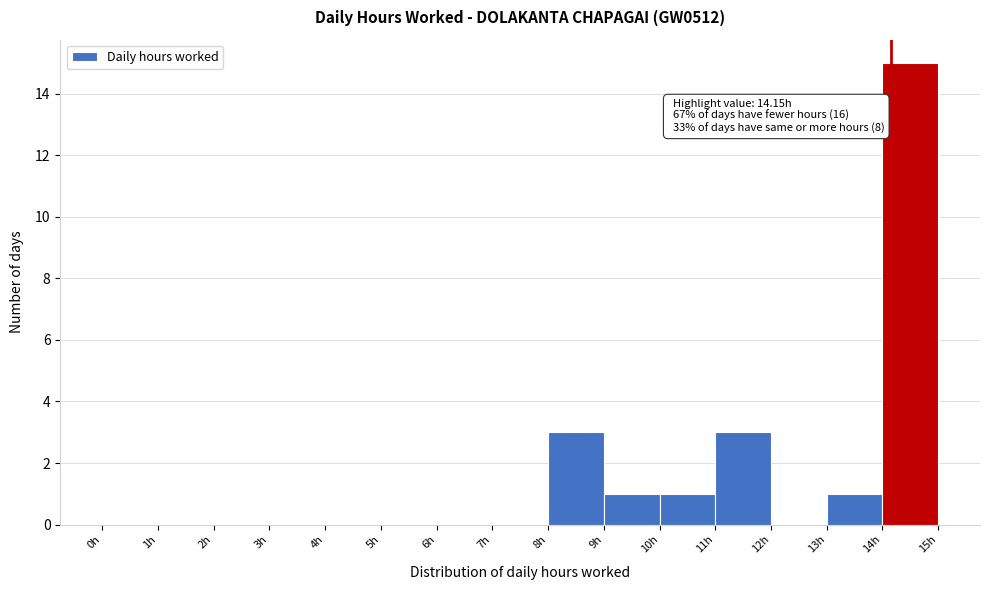

Over which range of the x-axis is the bar tallest?

14 to 15